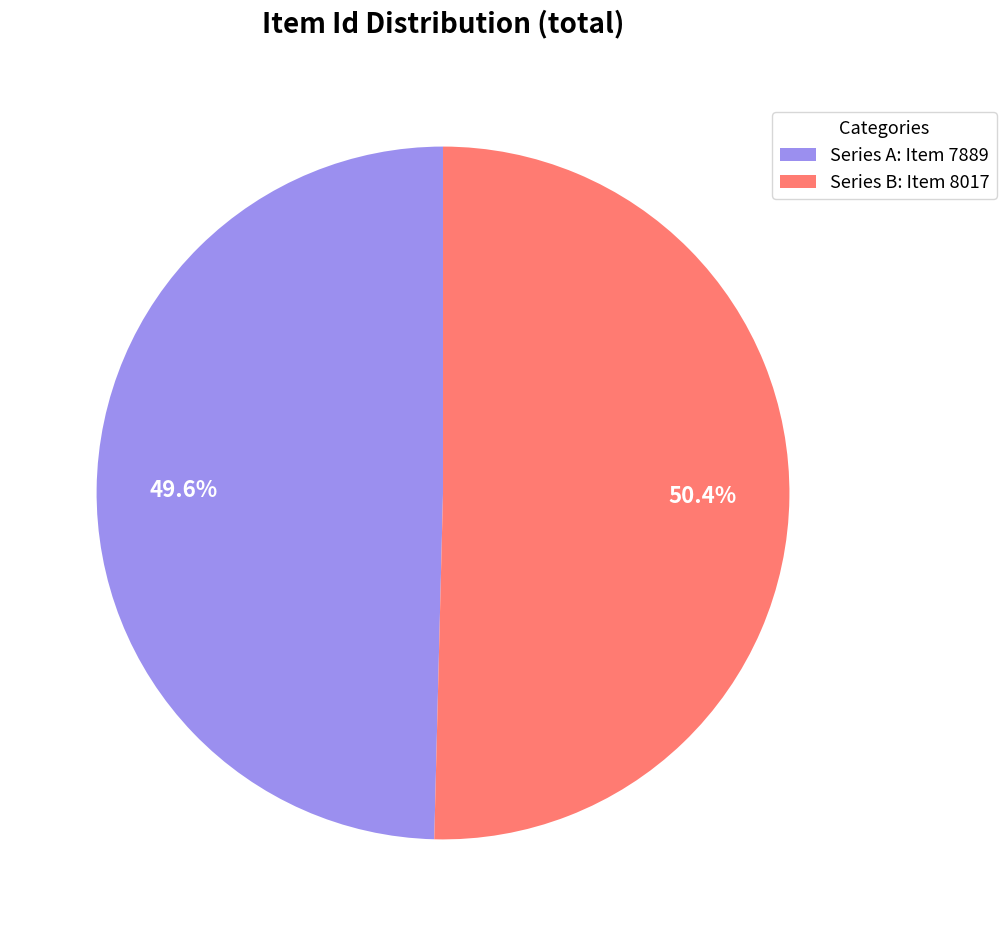

Rank the categories by value from lowest to highest.

Series A: Item 7889, Series B: Item 8017